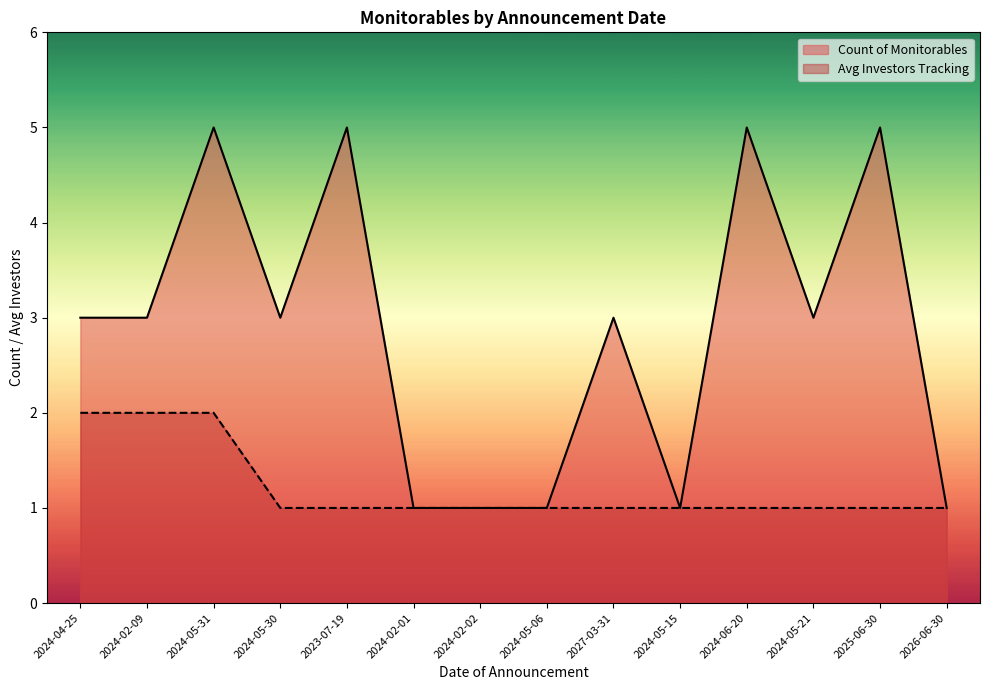

Which series has the widest spread of values?

Count of Monitorables